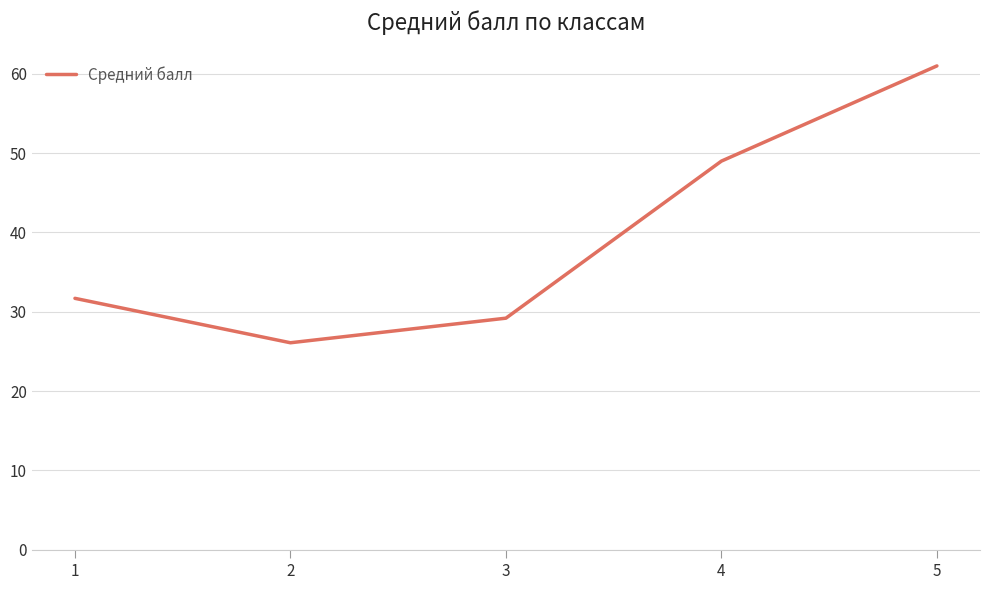

Reading left to right, what are all the values shown in this chart?

31.7	26.1	29.2	49.0	61.0